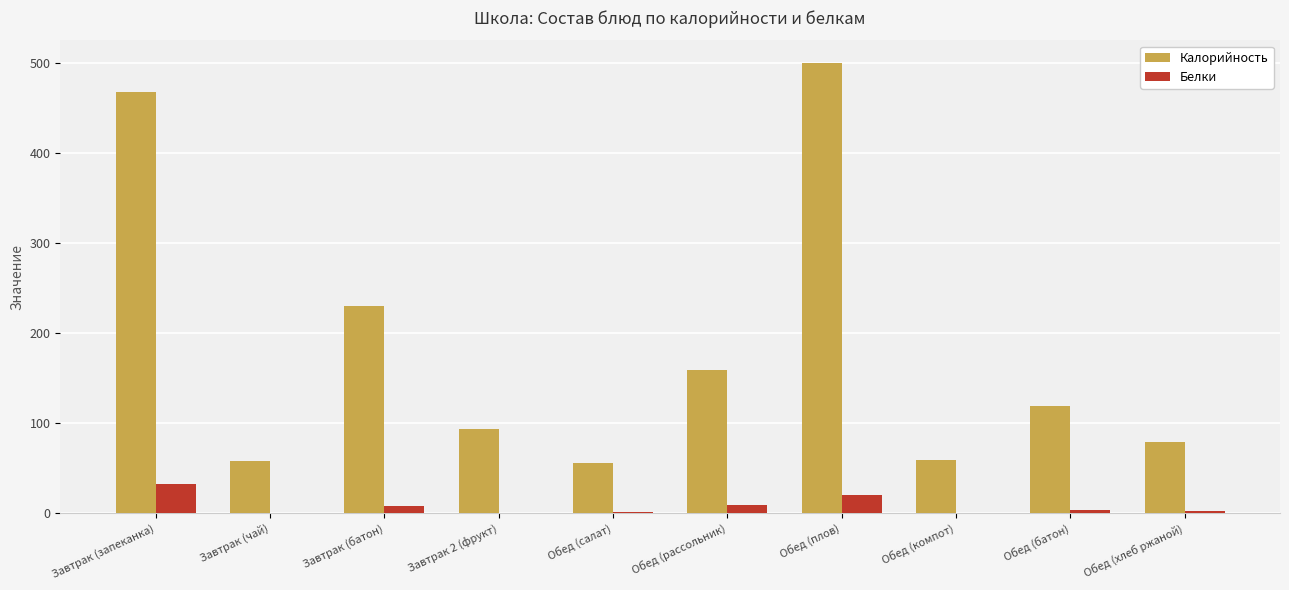

What is the sum of all Белки values?

79.3